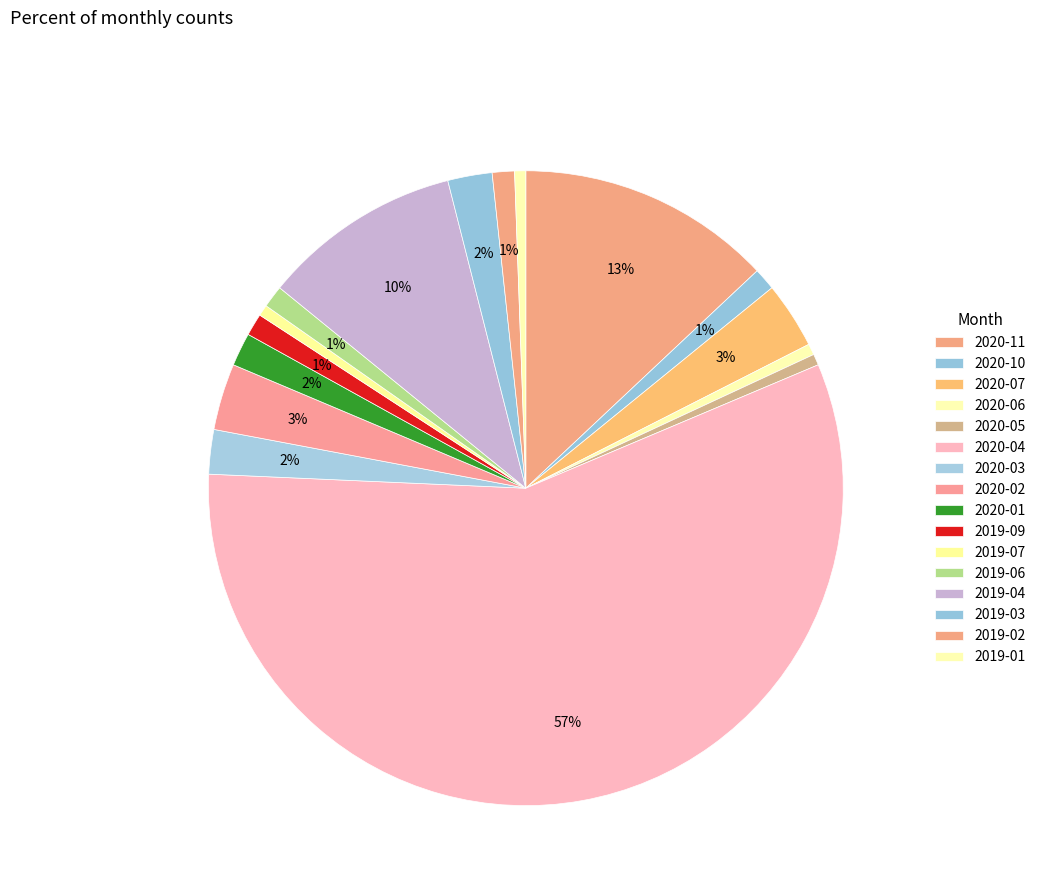

How many slices are in this pie chart?

16